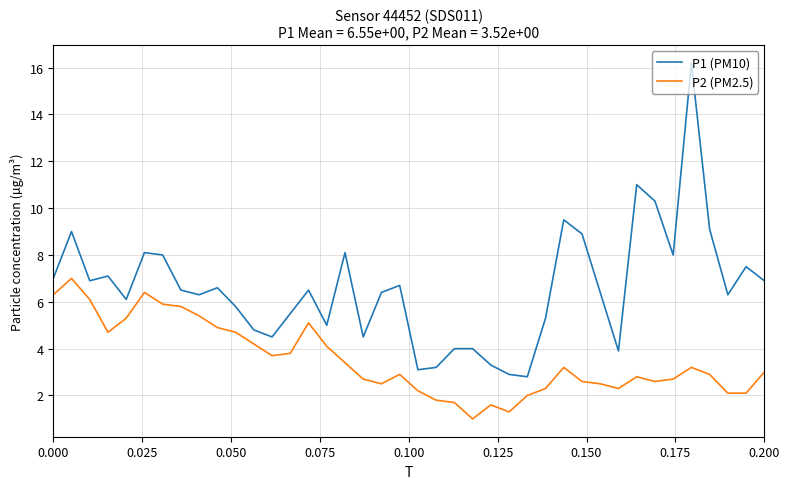

What is the highest value of the P2 (PM2.5) series?

7.0